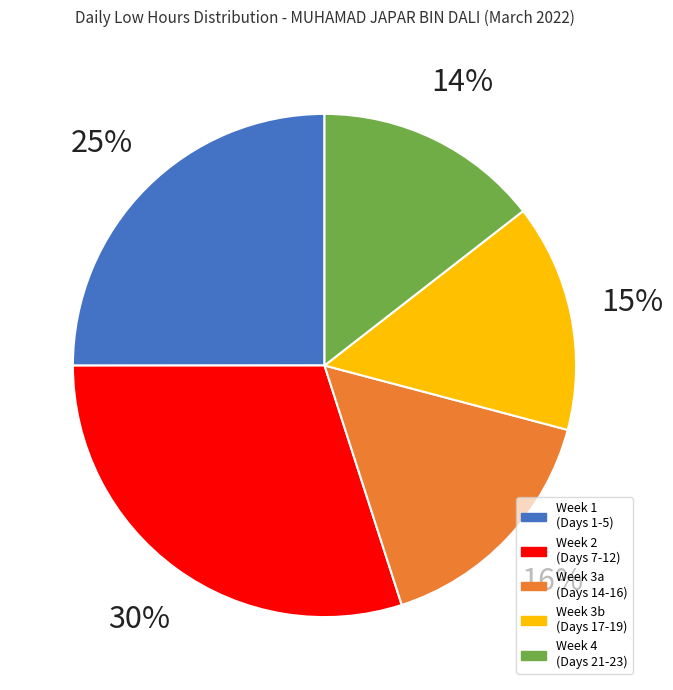

Is there any slice that represents more than half of the pie?

No